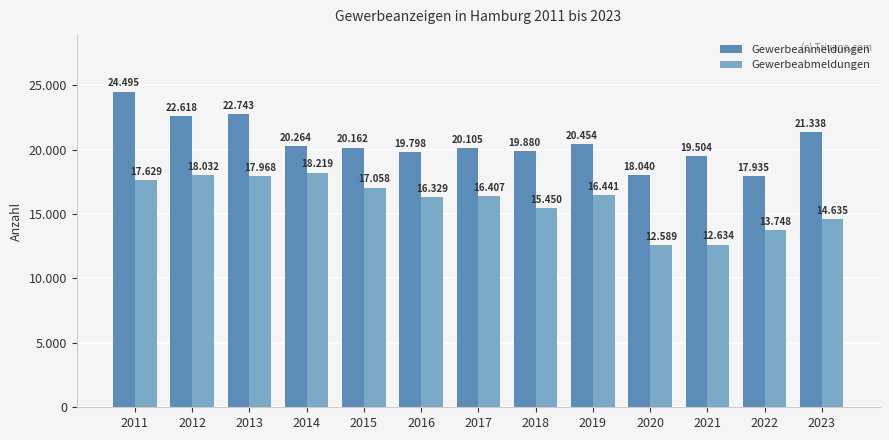

At how many categories does at least one series exceed 23082?

1